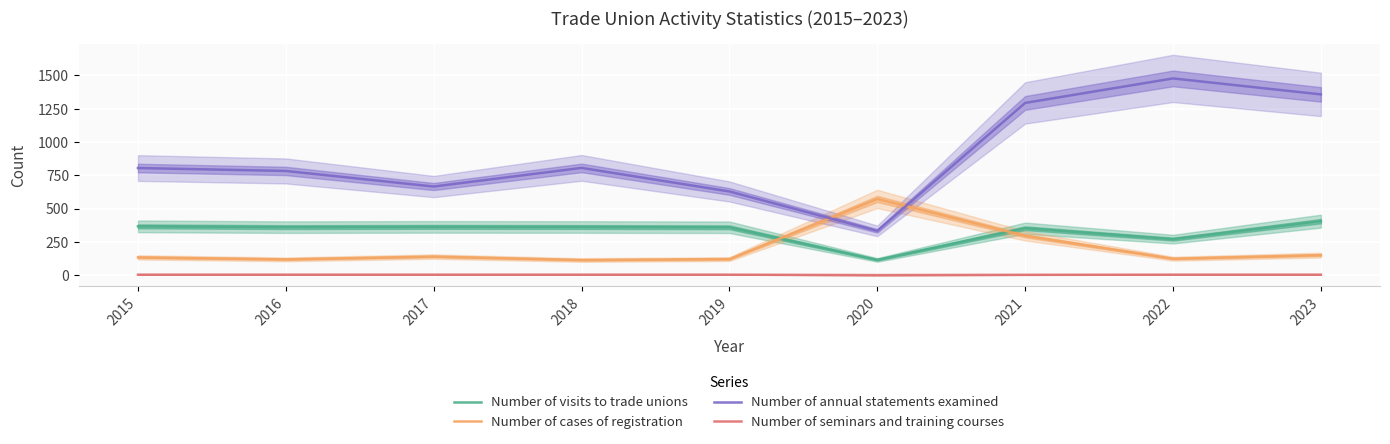

True or false: Number of annual statements examined has a value of 806 at 2018.

True